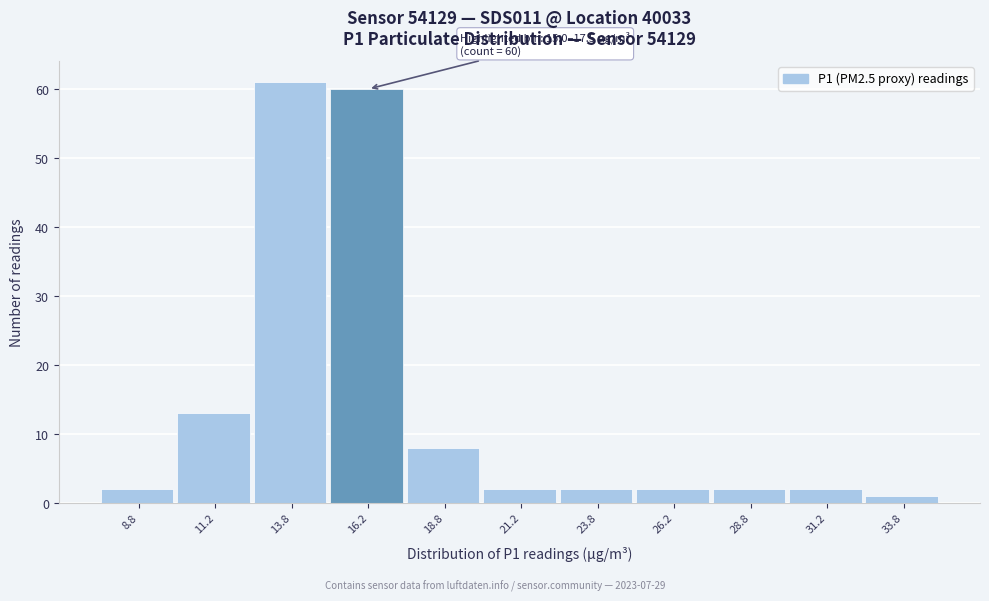

Which range on the x-axis has the tallest bar?

12.5 to 15.0